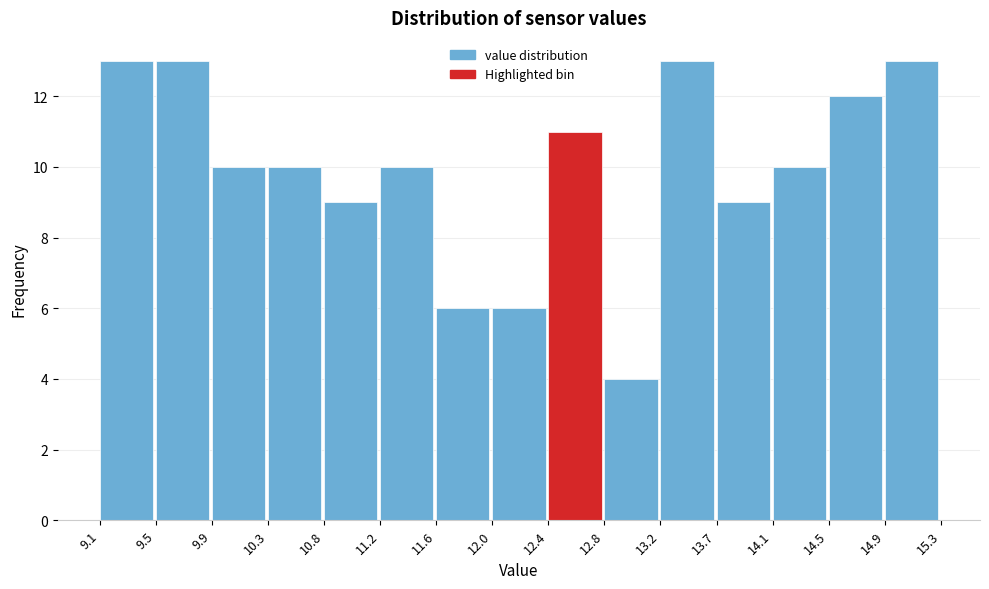

Reading left to right, transcribe this chart: for each bar, give the range it covers on the x-axis and its height. The values are not printed on the chart, so give them approximately, as read against the axis.

9.1 to 9.5: 13
9.5 to 9.9: 13
9.9 to 10.3: 10
10.3 to 10.8: 10
10.8 to 11.2: 9
11.2 to 11.6: 10
11.6 to 12.0: 6
12.0 to 12.4: 6
12.4 to 12.8: 11
12.8 to 13.2: 4
13.2 to 13.7: 13
13.7 to 14.1: 9
14.1 to 14.5: 10
14.5 to 14.9: 12
14.9 to 15.3: 13